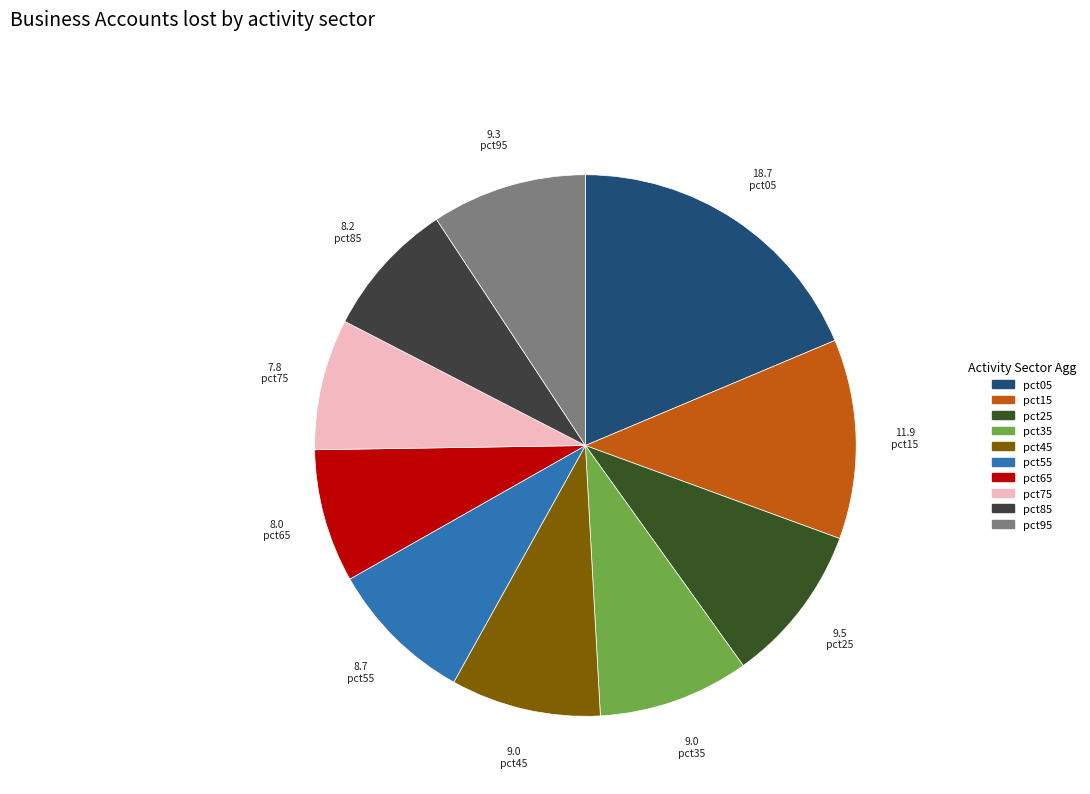

Between pct75 and pct85, which is larger?

pct85